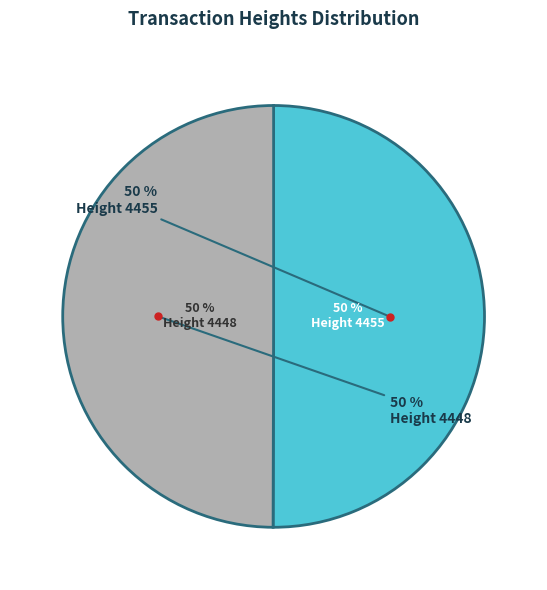

The 4448 slice represents 60% of the pie. True or false?

False